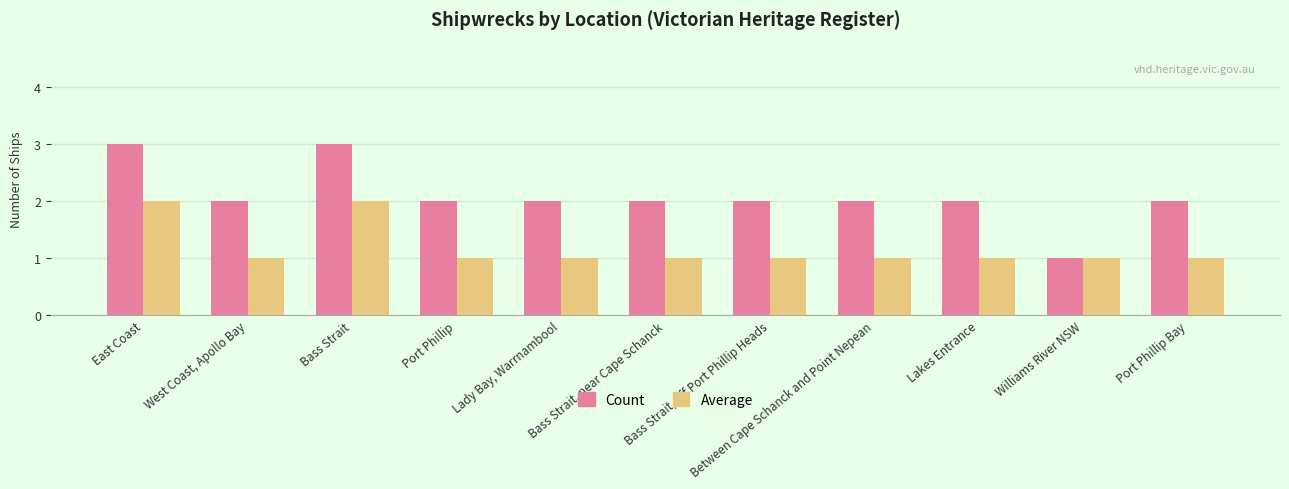

Rank the series at Lady Bay, Warrnambool from lowest to highest value.

Average, Count